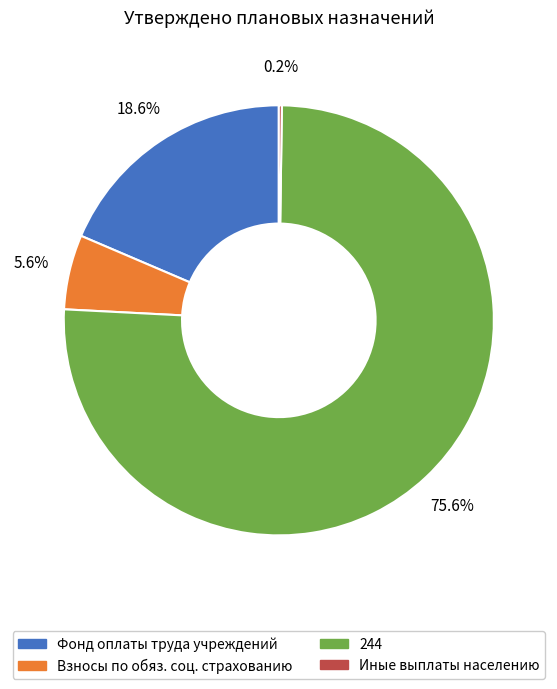

Is there a majority slice in this chart?

Yes